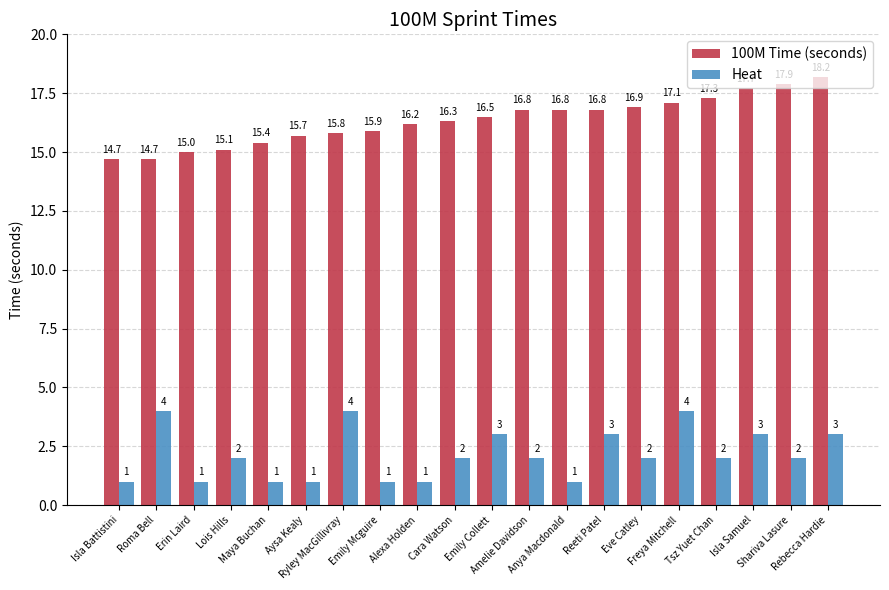

How many bars are there in each group?

2